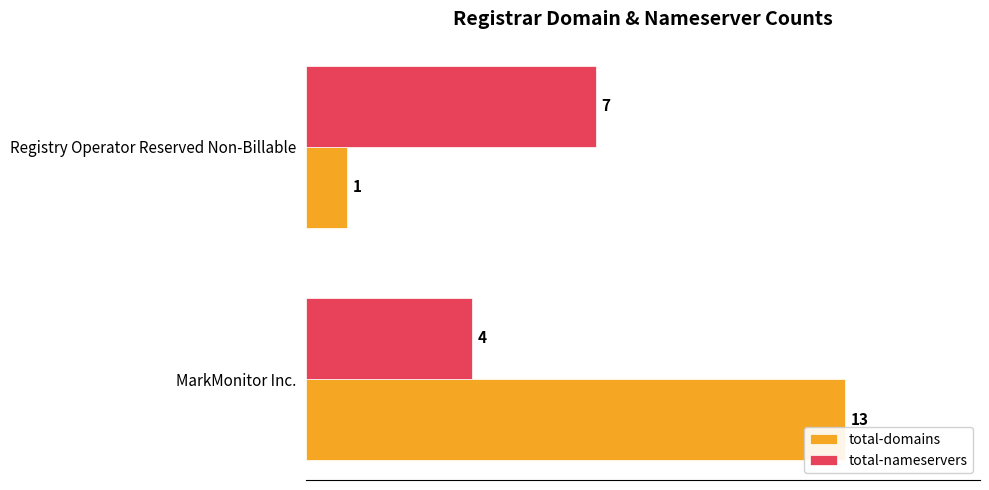

The total-nameservers series shows 4 at MarkMonitor Inc.. True or false?

True